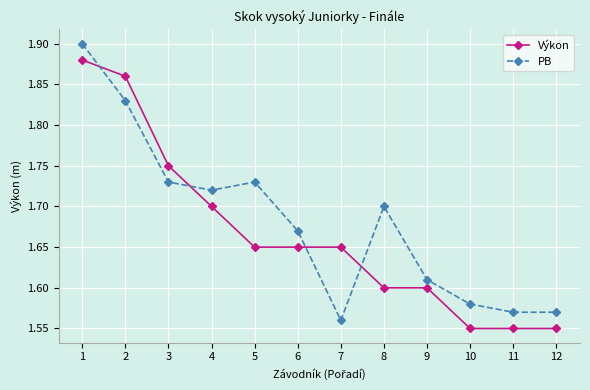

What is the difference between the maximum and minimum values in the PB series?

0.3